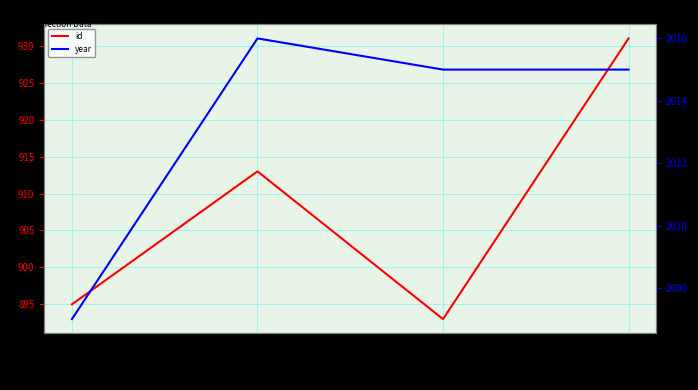

What is the highest value of the id series?

931